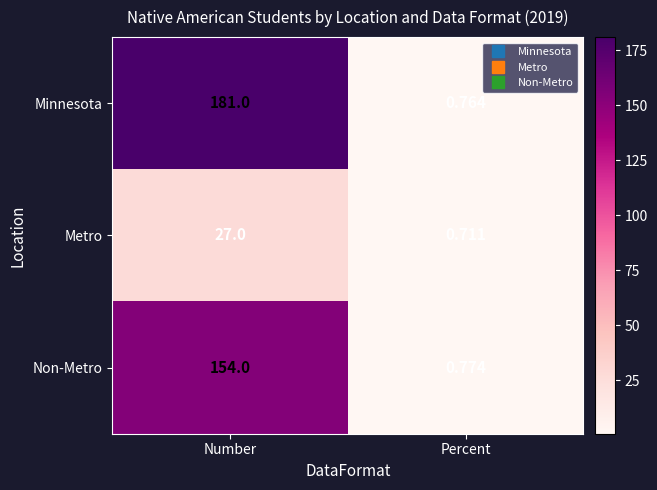

Which series changed the most between Number and Percent?

Minnesota